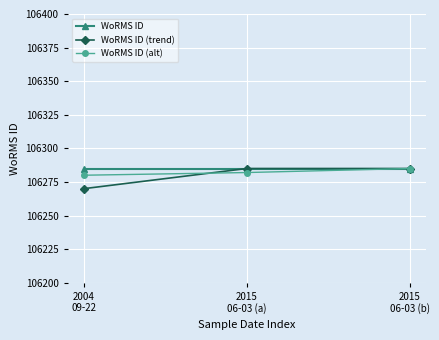

What is the maximum value shown in the chart?

106285